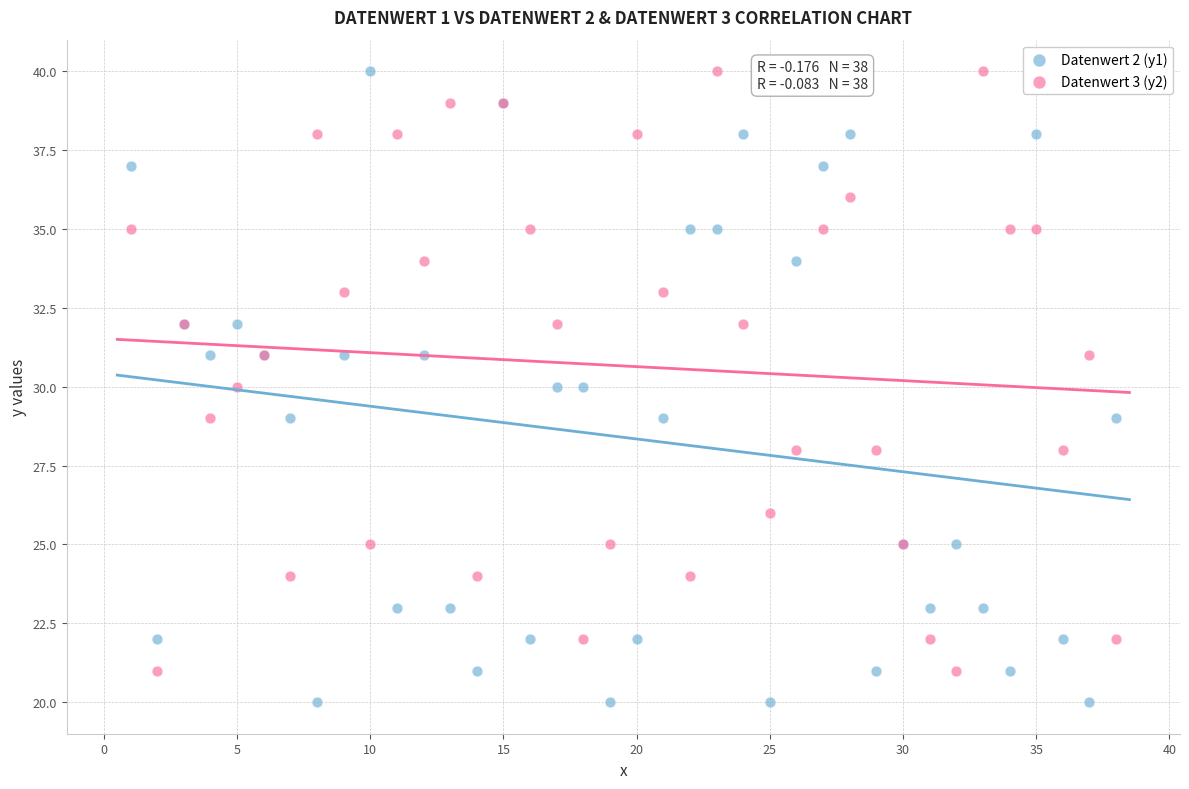

Which series has the widest spread of Y values?

Datenwert 2 (y1)